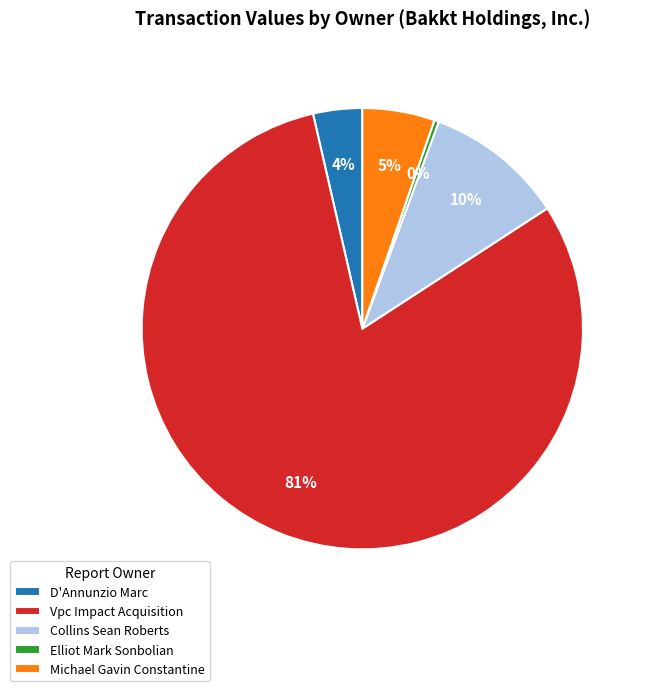

True or false: Collins Sean Roberts accounts for 10% of the total.

True